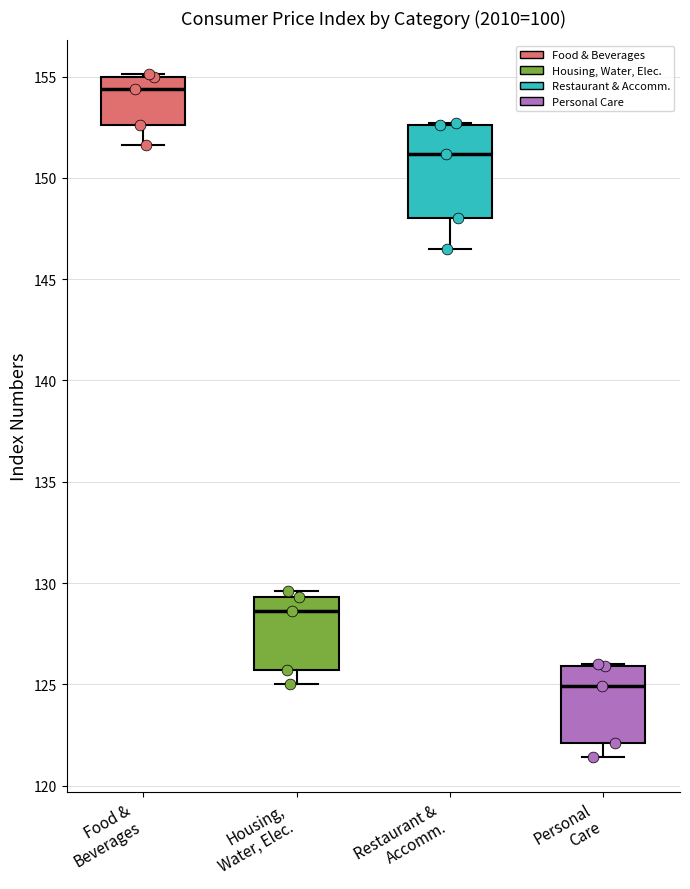

Reading left to right, read every box against the y-axis: the position of its median line, the range the box covers, and the ends of its whiskers. The values are not printed on the chart, so give them approximately, as read against the axis.

Food & Beverages: median 154.5, box 152.5 to 155.0, whiskers 151.5 to 155.0
Housing, Water, Elec.: median 128.5, box 125.5 to 129.5, whiskers 125.0 to 129.5 (just above the box's upper edge)
Restaurant & Accomm.: median 151.0, box 148.0 to 152.5, whiskers 146.5 to 152.5
Personal Care: median 125.0, box 122.0 to 126.0, whiskers 121.5 to 126.0